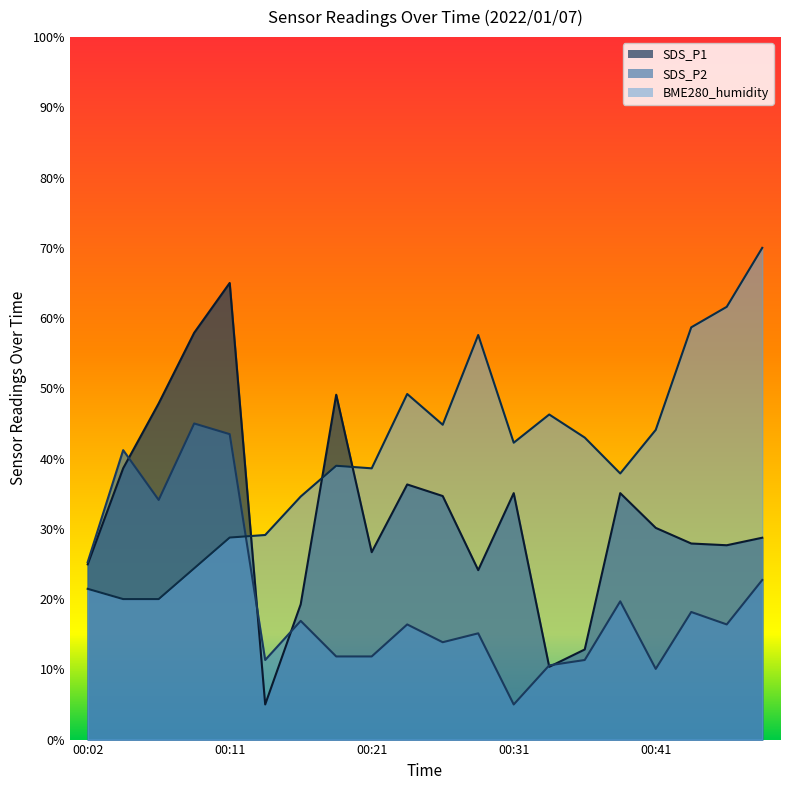

At which label is SDS_P1 closest to 35?

00:31